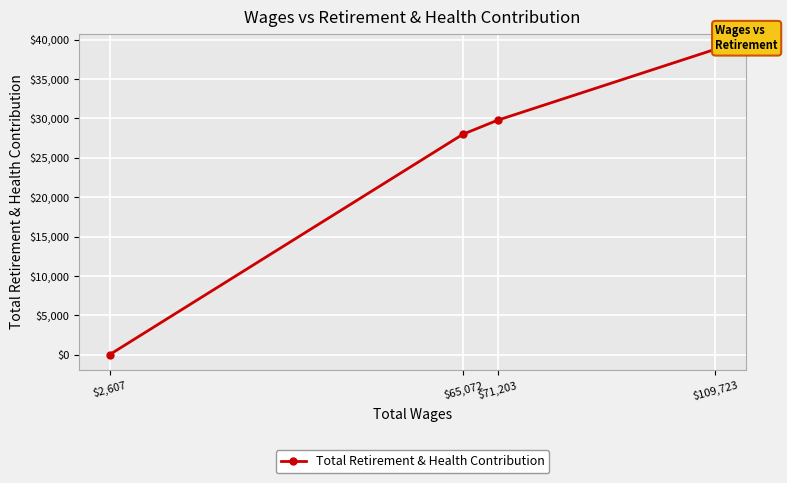

At which label is the value closest to 19397?

$65,072